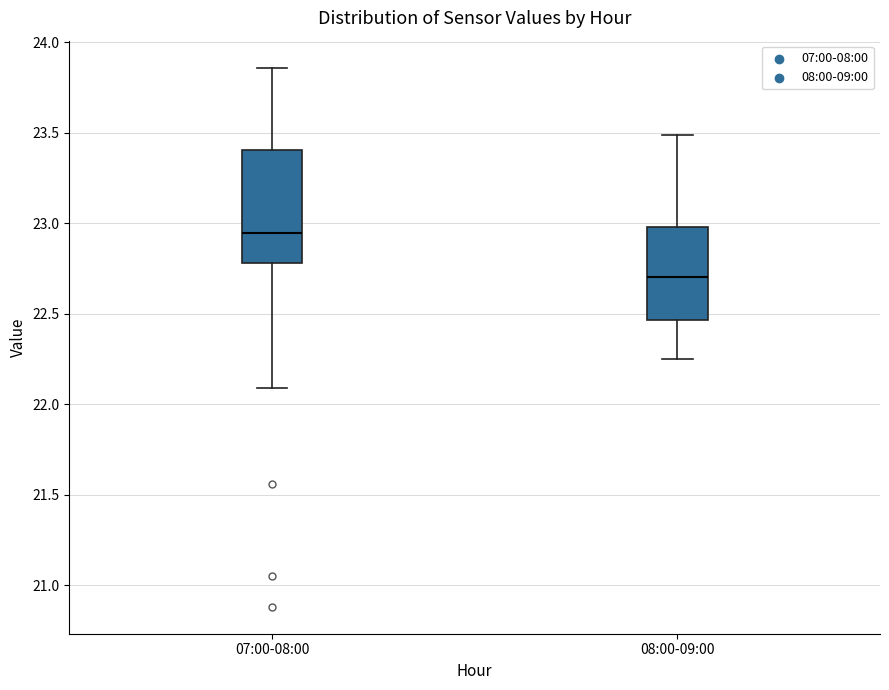

Which box is the tallest, from its lower edge to its upper edge?

07:00-08:00